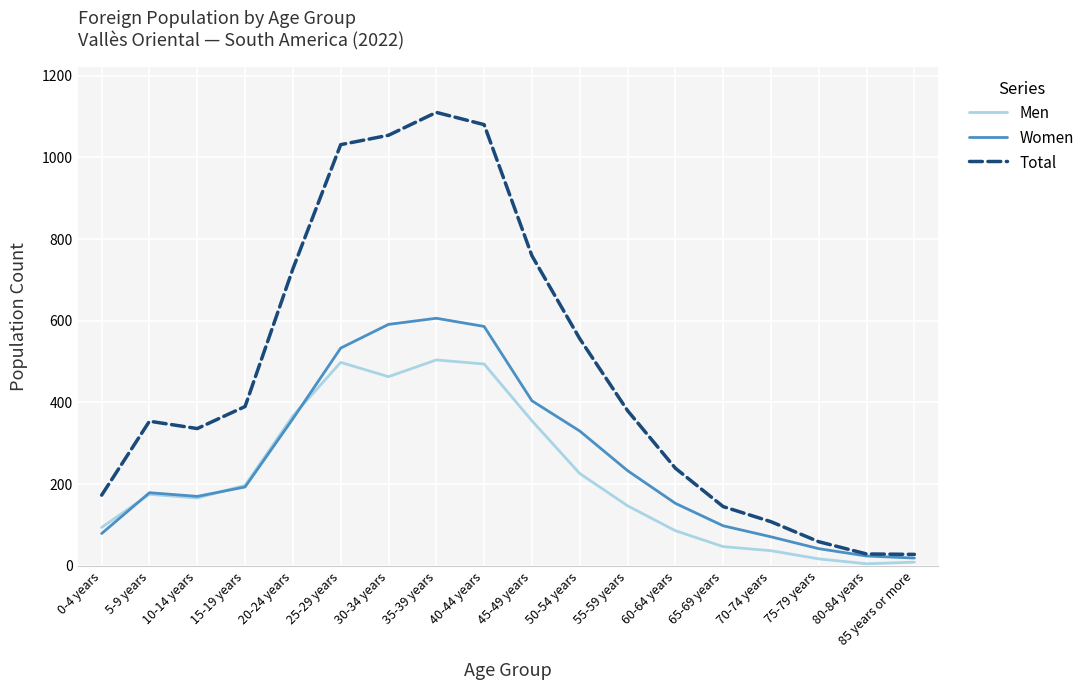

What is the sum of the Total values at 45-49 years and 60-64 years?

998